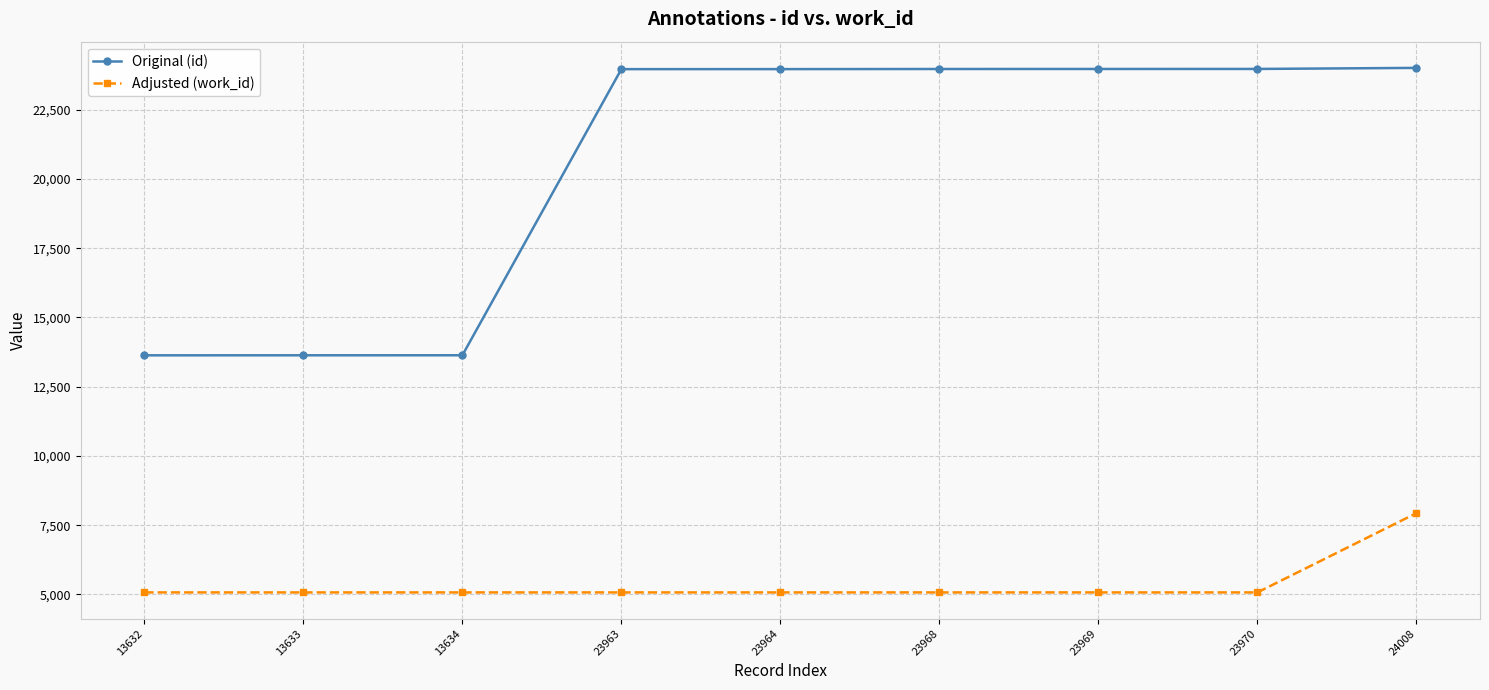

At which category is the sum across all series the highest?

24008